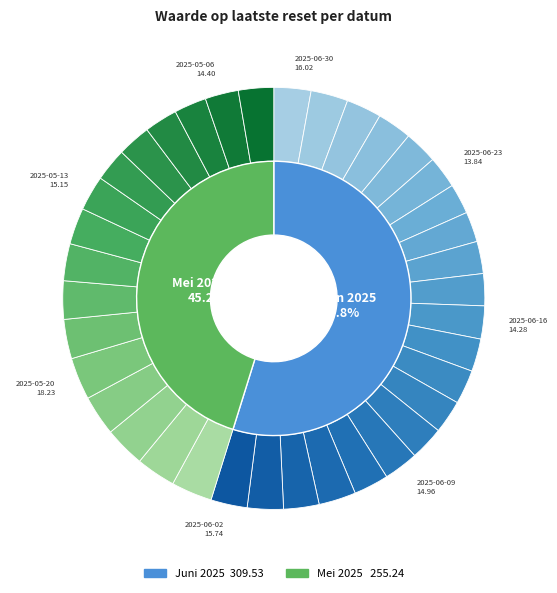

What is the change in value from 2025-06-24 to 2025-05-22?

+3.2